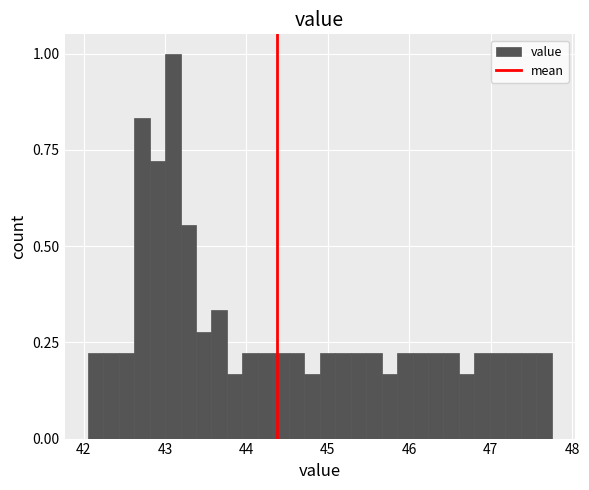

Read against the x-axis, roughly where is the centre of the tallest bar?

43.1